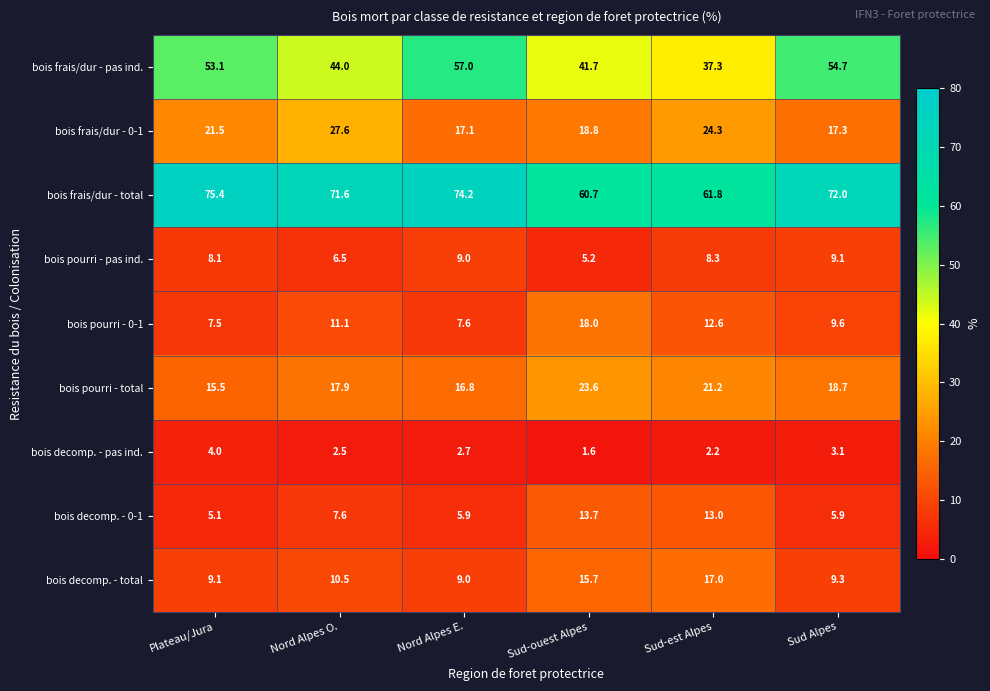

Which category has the lowest value across all series?

Sud-ouest Alpes